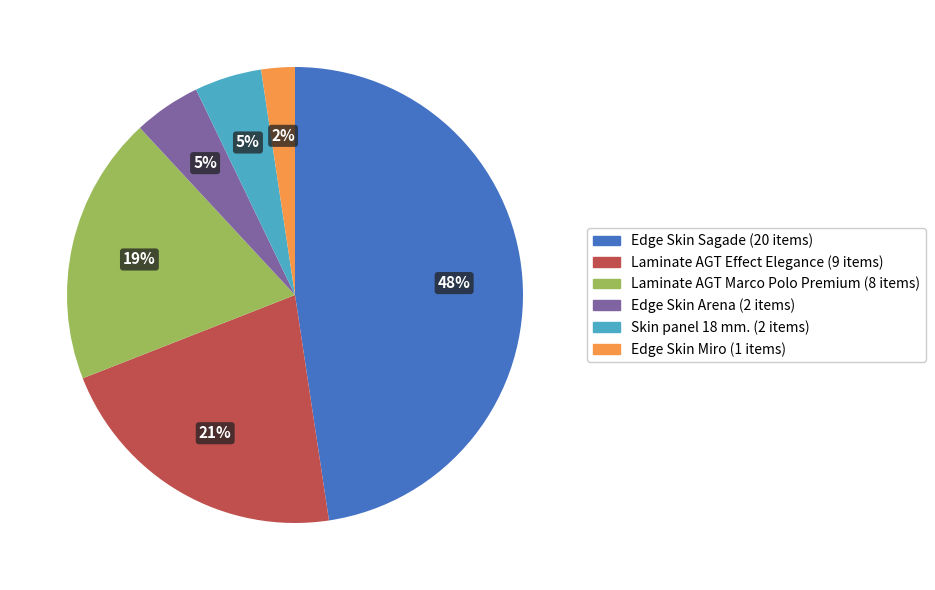

To the nearest percent, what is the average slice percentage?

17%